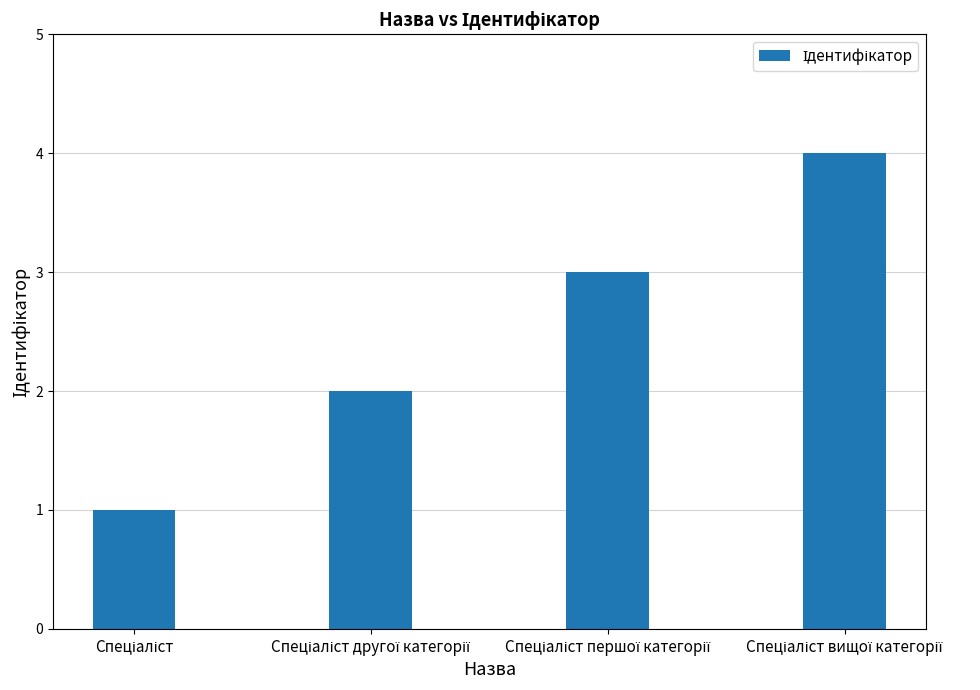

Reading right to left, extract all data points from this chart.

4	3	2	1